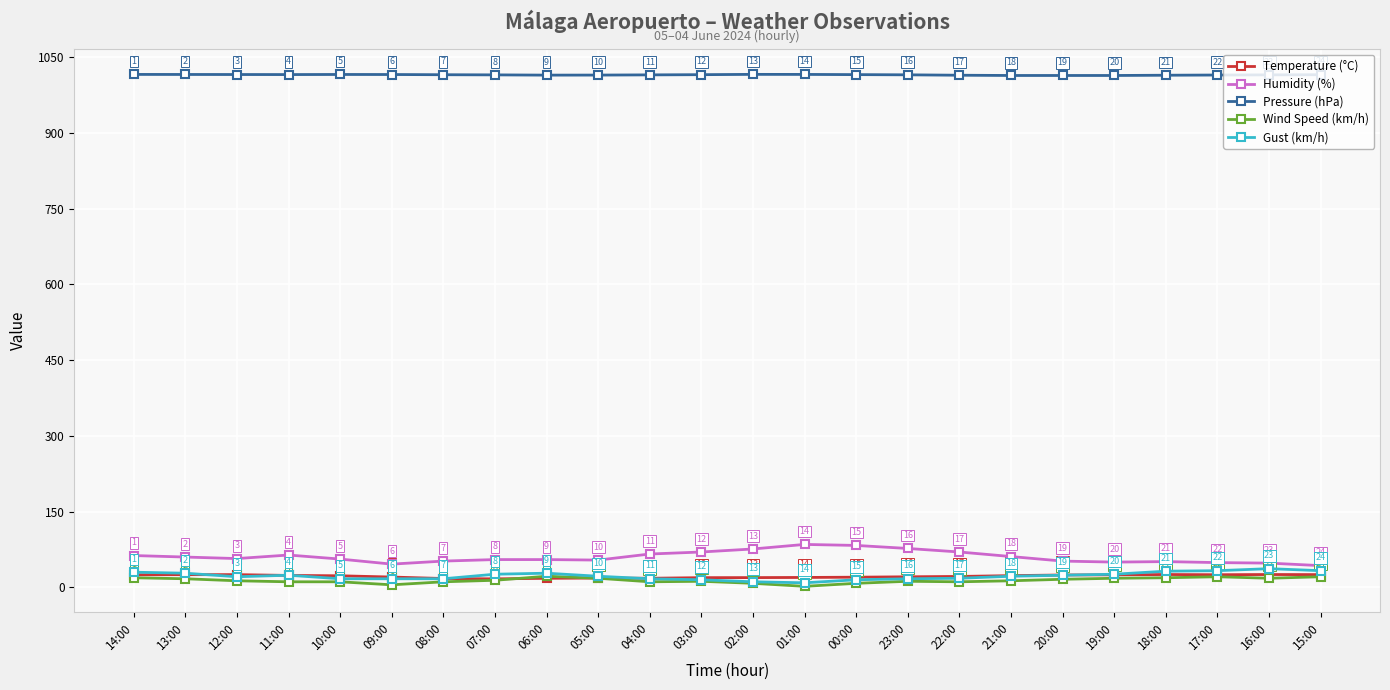

At which category does Pressure (hPa) reach its first local valley?

11:00